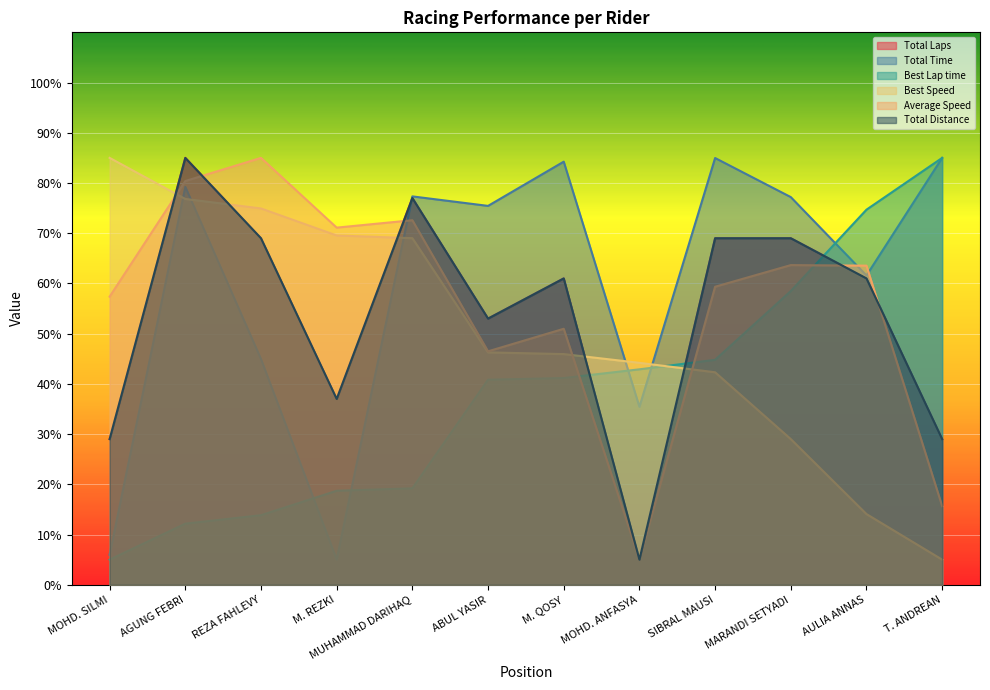

List the labels in order of Total Laps value, smallest first.

MOHD. ANFASYA, MOHD. SILMI, T. ANDREAN, M. REZKI, ABUL YASIR, M. QOSY, AULIA ANNAS, REZA FAHLEVY, SIBRAL MAUSI, MARANDI SETYADI, MUHAMMAD DARIHAQ, AGUNG FEBRI